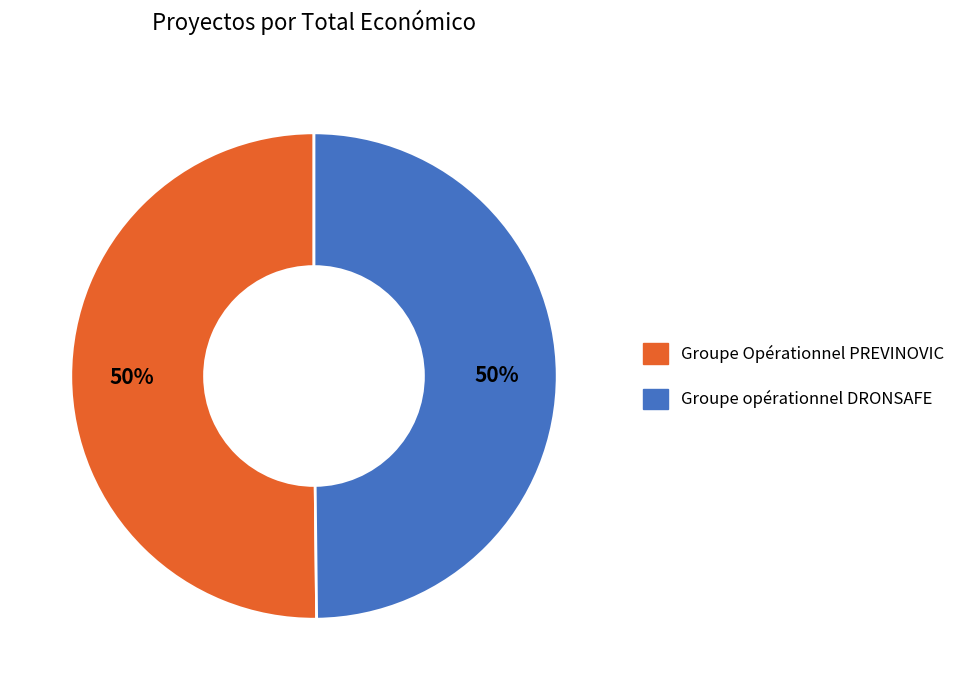

To the nearest percent, what percentage of the pie is Groupe Opérationnel PREVINOVIC?

50%